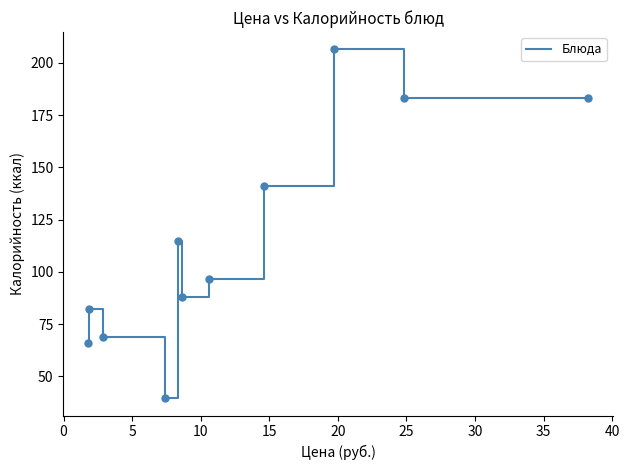

What is the difference between the maximum and minimum values?

166.8